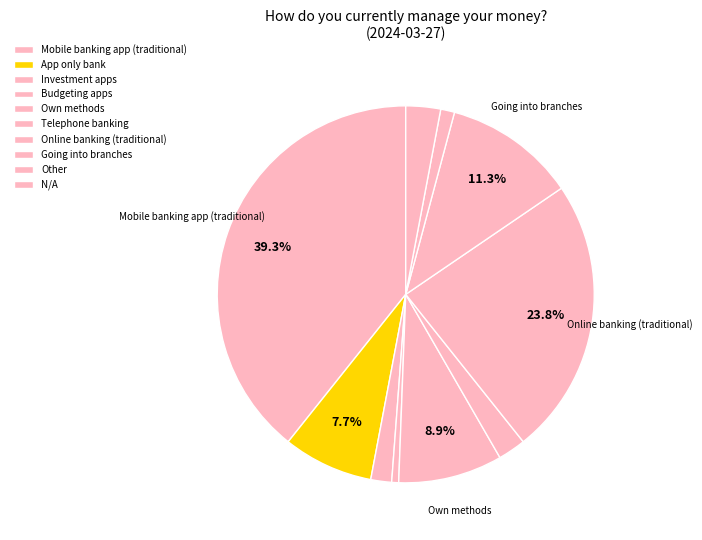

Does Online banking (traditional) represent more than half of the total?

No